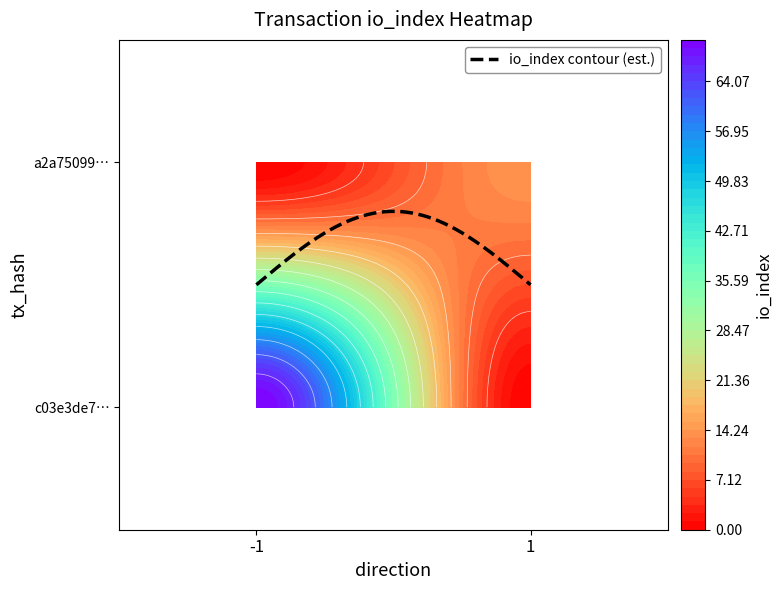

What is the sum of the a2a75099e45d0ae2ca06589b66bf46e5c29de5a values at direction and io_index?

15